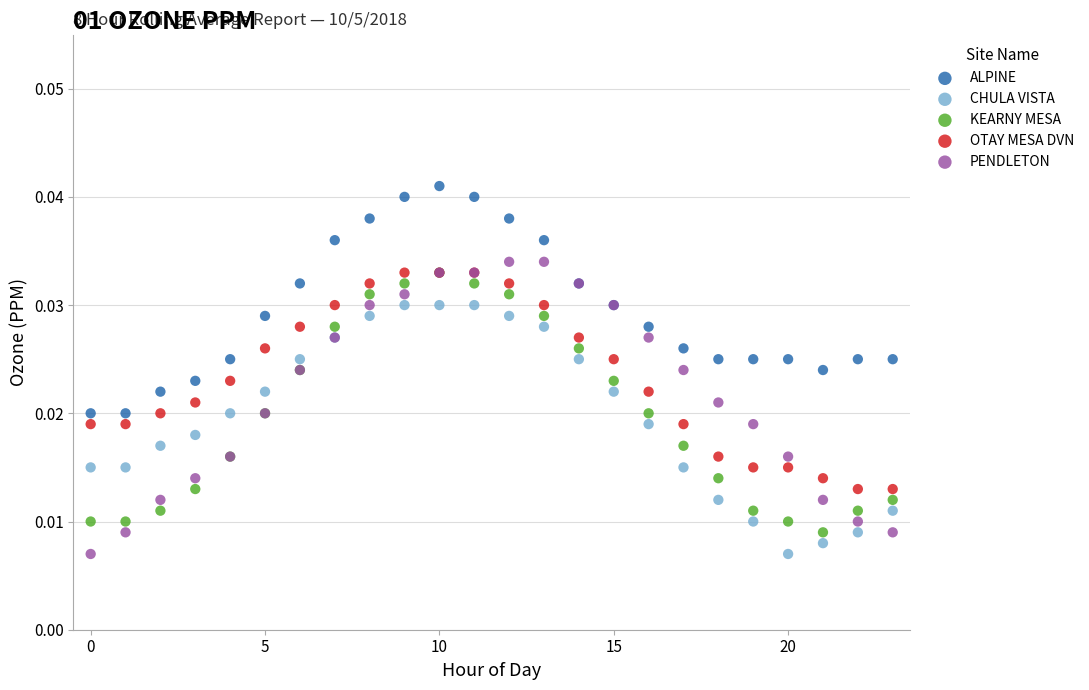

What are all the series names shown in the legend?

ALPINE, CHULA VISTA, KEARNY MESA, OTAY MESA DVN, PENDLETON